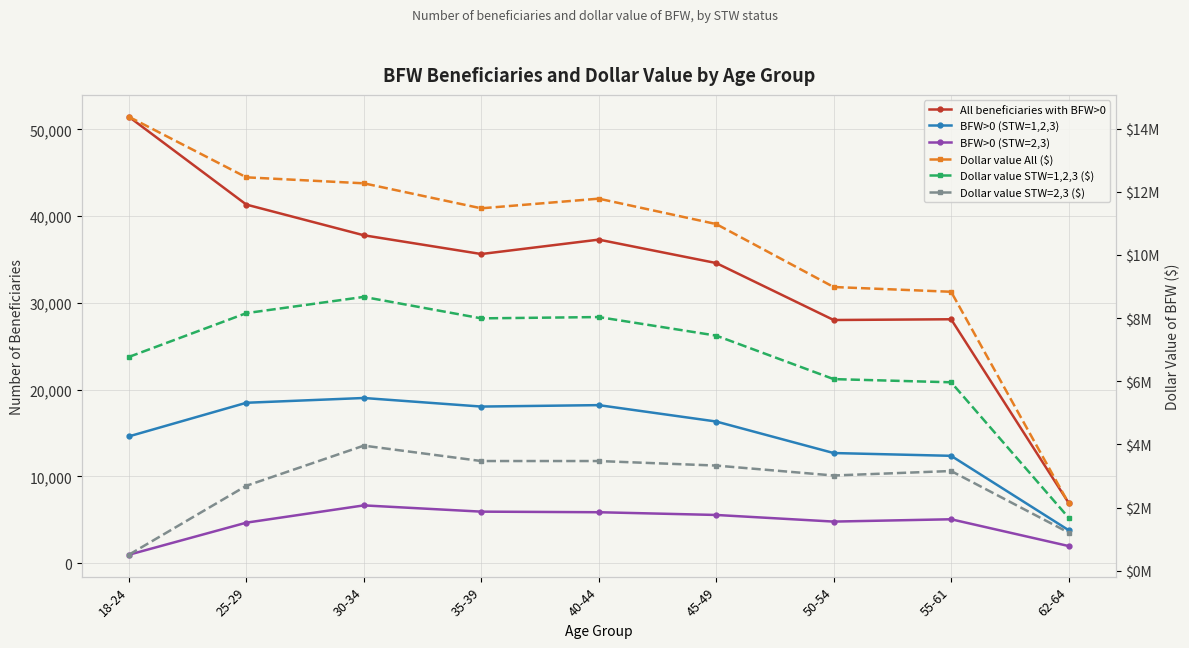

How many interior local peaks does the BFW>0 (STW=1,2,3) series have?

2